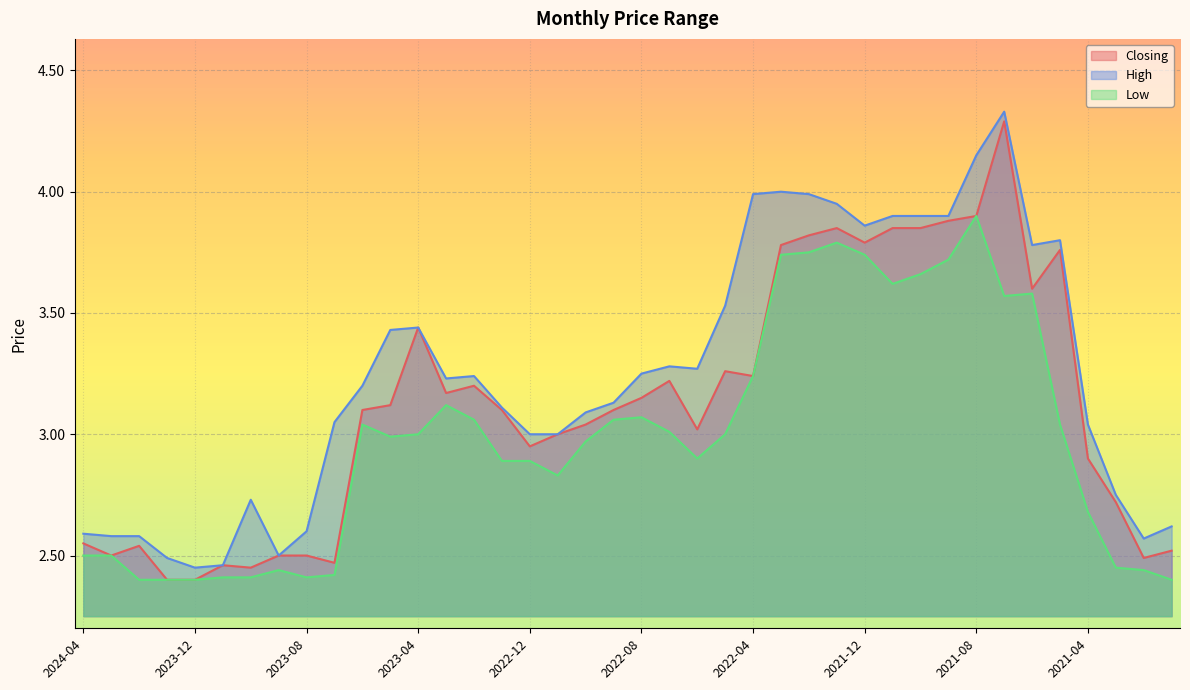

True or false: High and Closing cross at least once.

False